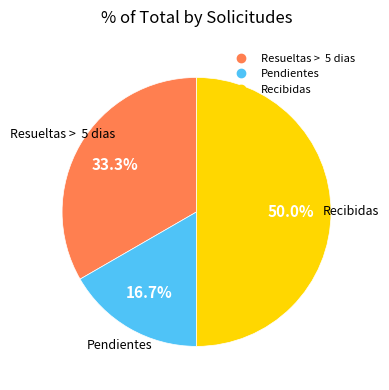

Does Resueltas > 5 dias represent more than half of the total?

No